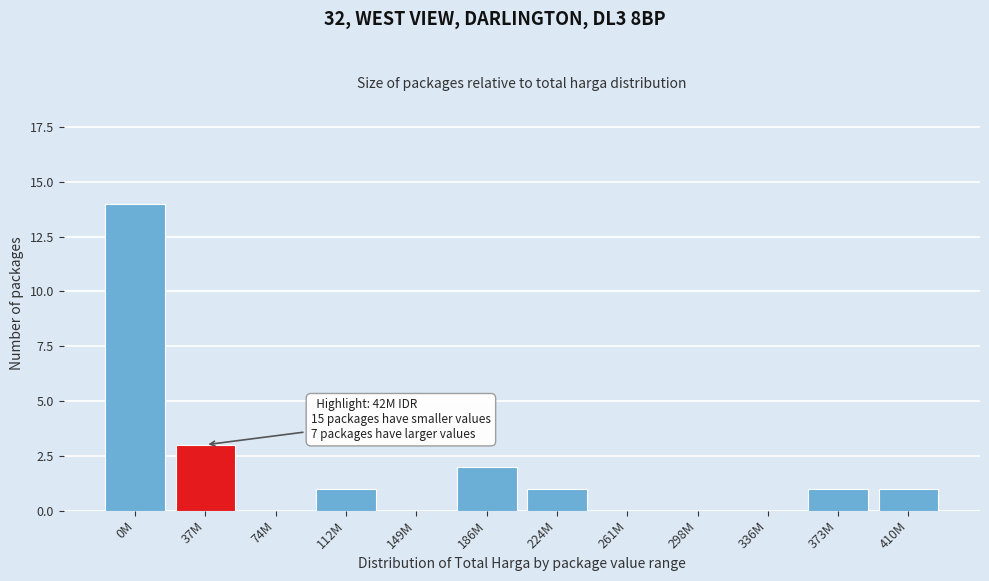

Reading left to right, what are all the values shown in this chart?

0M=14	37M=3	74M=0	112M=1	149M=0	186M=2	224M=1	261M=0	298M=0	336M=0	373M=1	410M=1